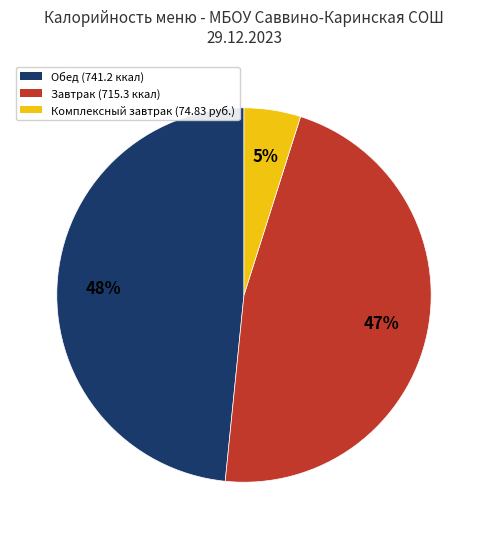

Is there a majority slice in this chart?

No